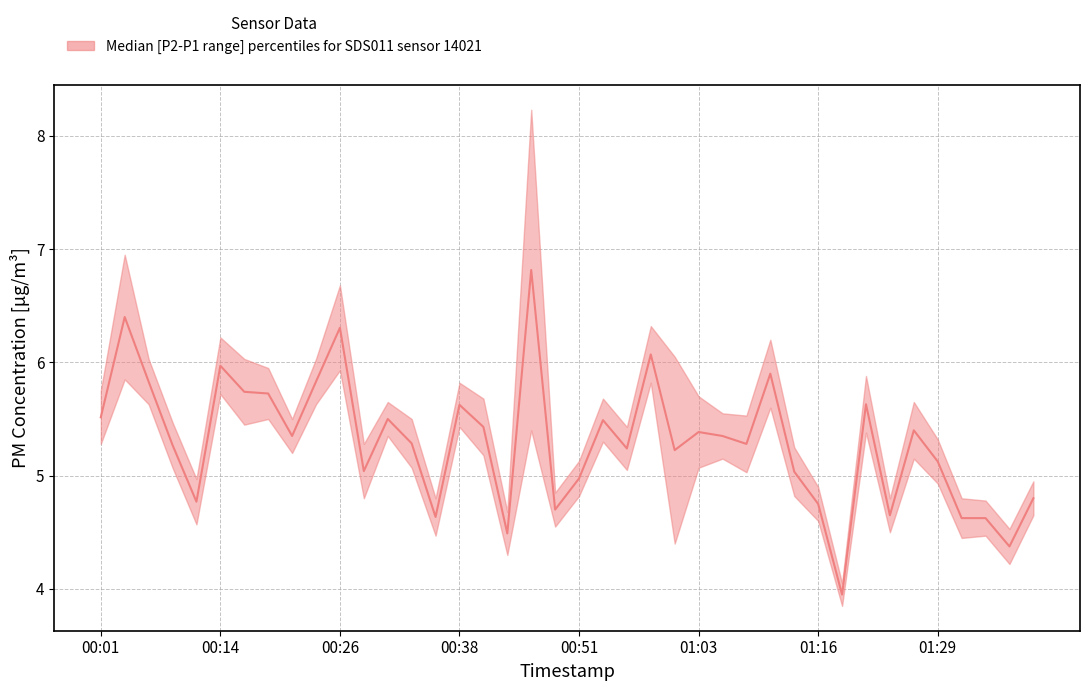

What position from the right is 01:18?

9